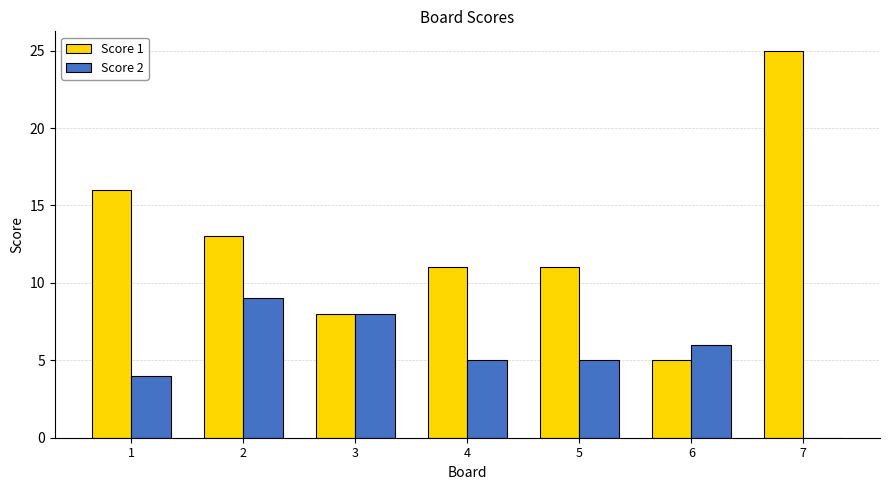

What are all the series names shown in the legend?

Score 1, Score 2